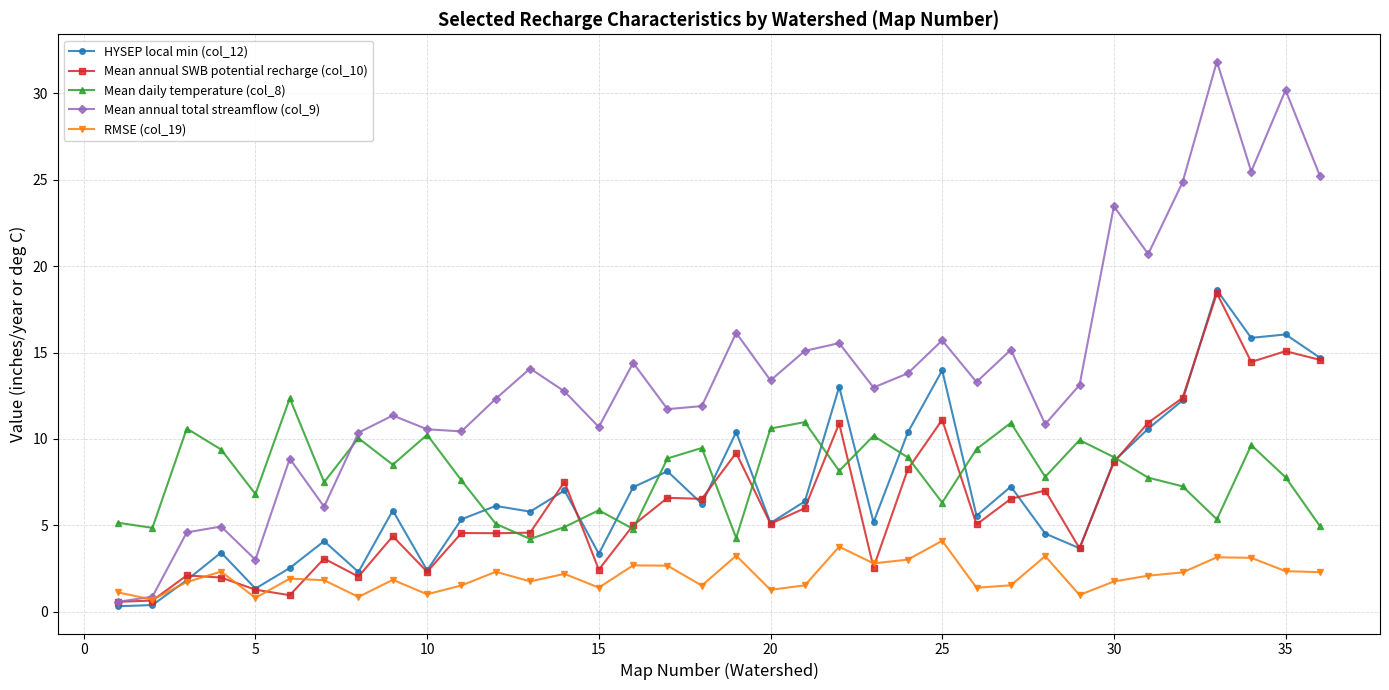

True or false: RMSE (col_19) and Mean annual total streamflow (col_9) cross at least once.

True